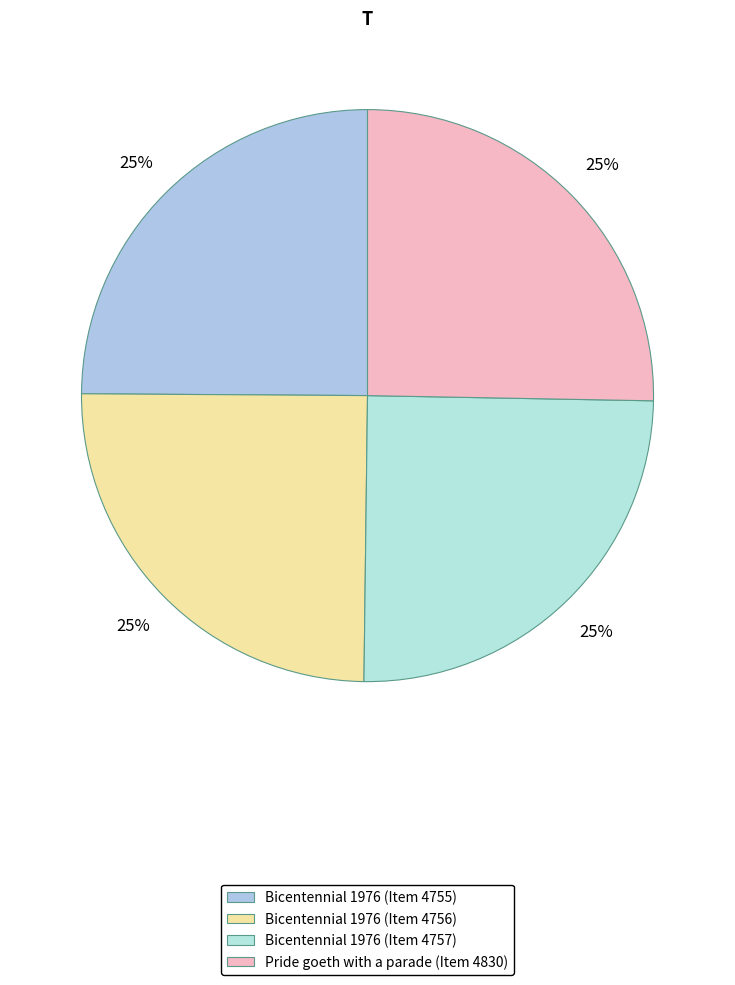

The Bicentennial 1976 (Item 4757) slice represents 25% of the pie. True or false?

True